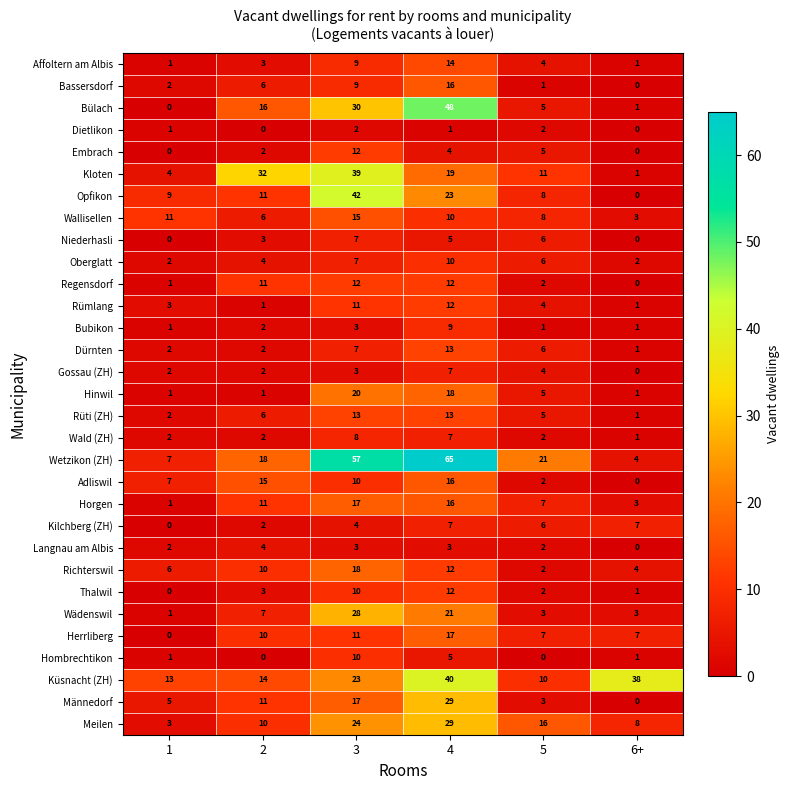

Which series has the largest total across all categories?

Wetzikon (ZH)